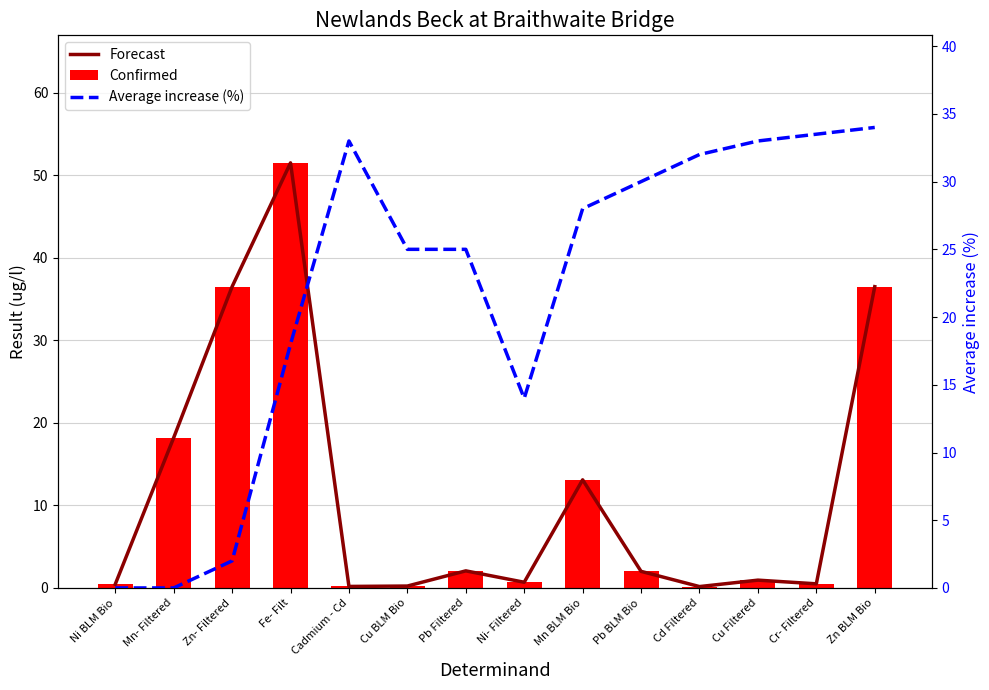

Reading right to left, extract all data points from this chart.

Forecast: 36.5	0.5	0.9	0.2	2.0	13.1	0.7	2.1	0.2	0.2	51.5	36.5	18.2	0.5
Confirmed: 36.5	0.5	0.9	0.2	2.0	13.1	0.7	2.1	0.2	0.2	51.5	36.5	18.2	0.5
Average increase (%): 34.0	33.5	33.0	32.0	30.0	28.0	14.0	25.0	25.0	33.0	18.0	2.0	0.0	0.0